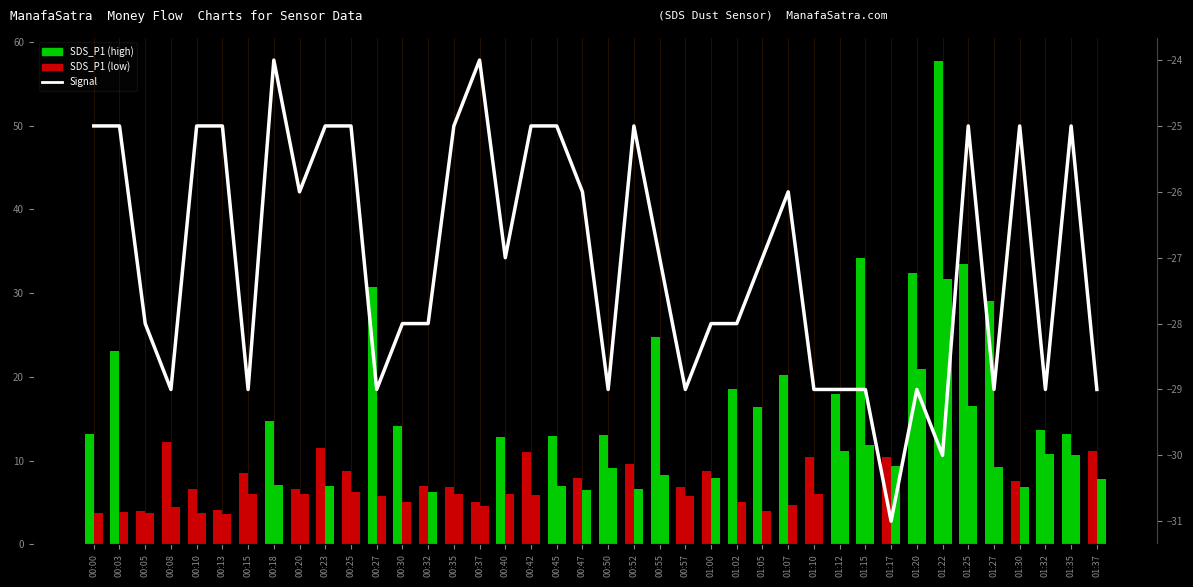

What position from the left is 00:25?

11